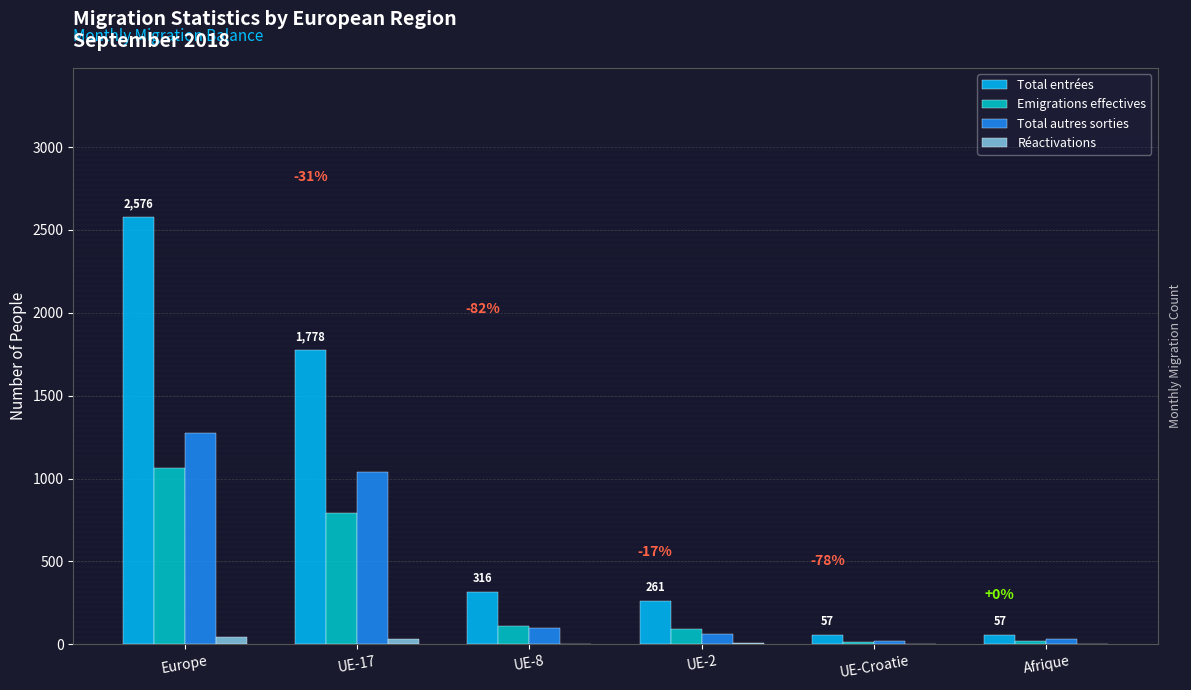

Which series has the widest spread of values?

Total entrées